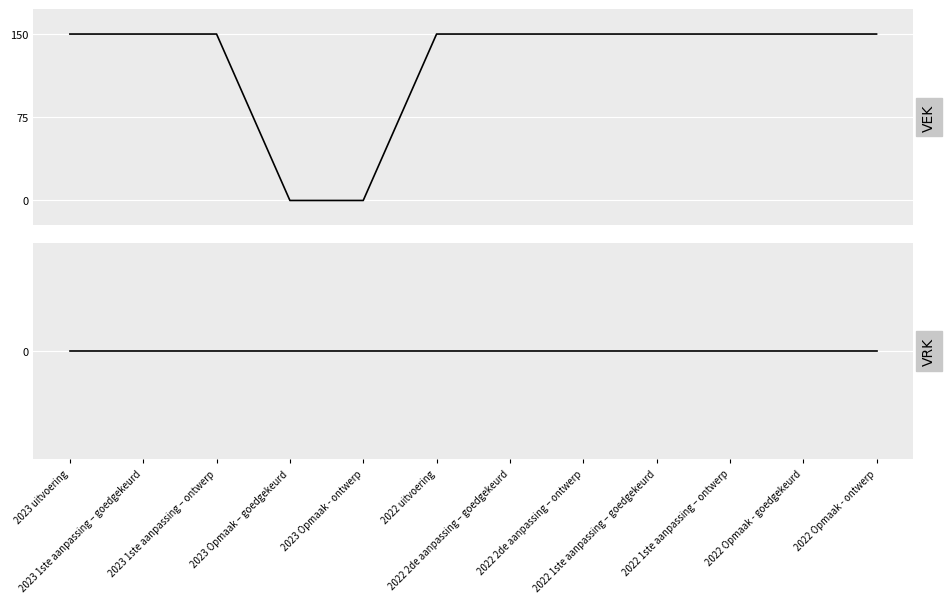

What is the spread (max minus min) of values at 2022 uitvoering?

150